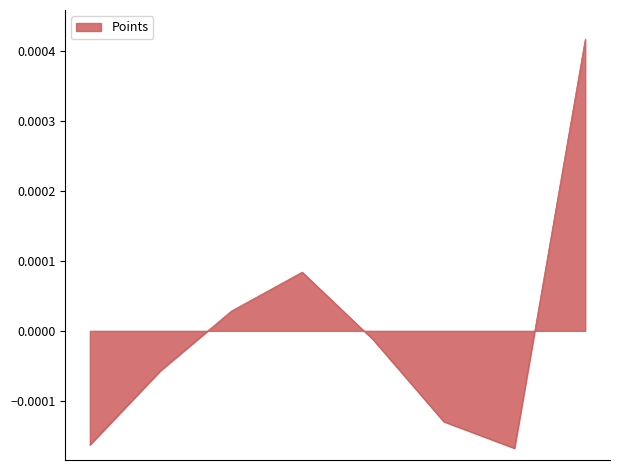

True or false: the data has more than 2 interior local peaks.

False